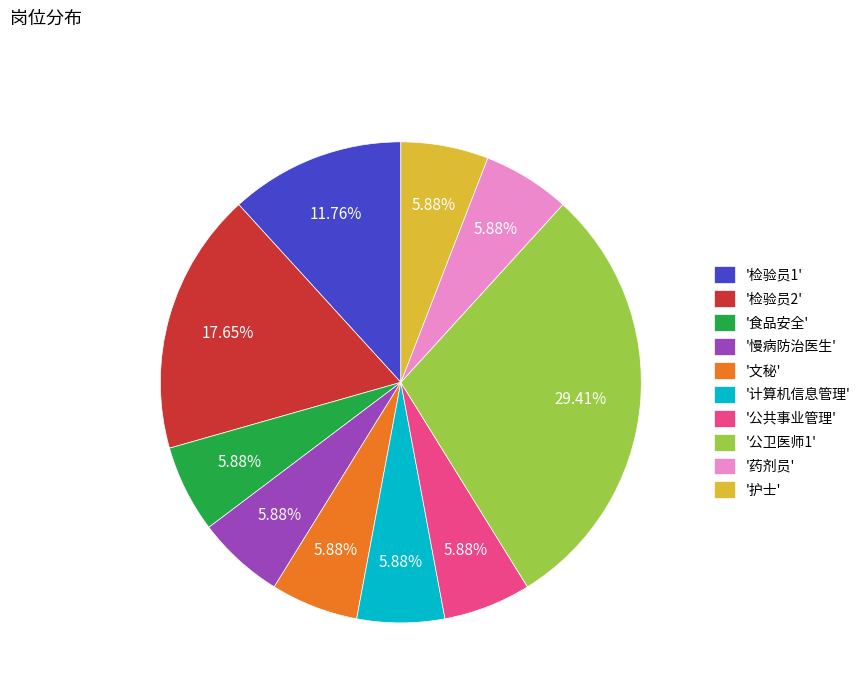

Is the sum of '公共事业管理' and '护士' greater than half?

No